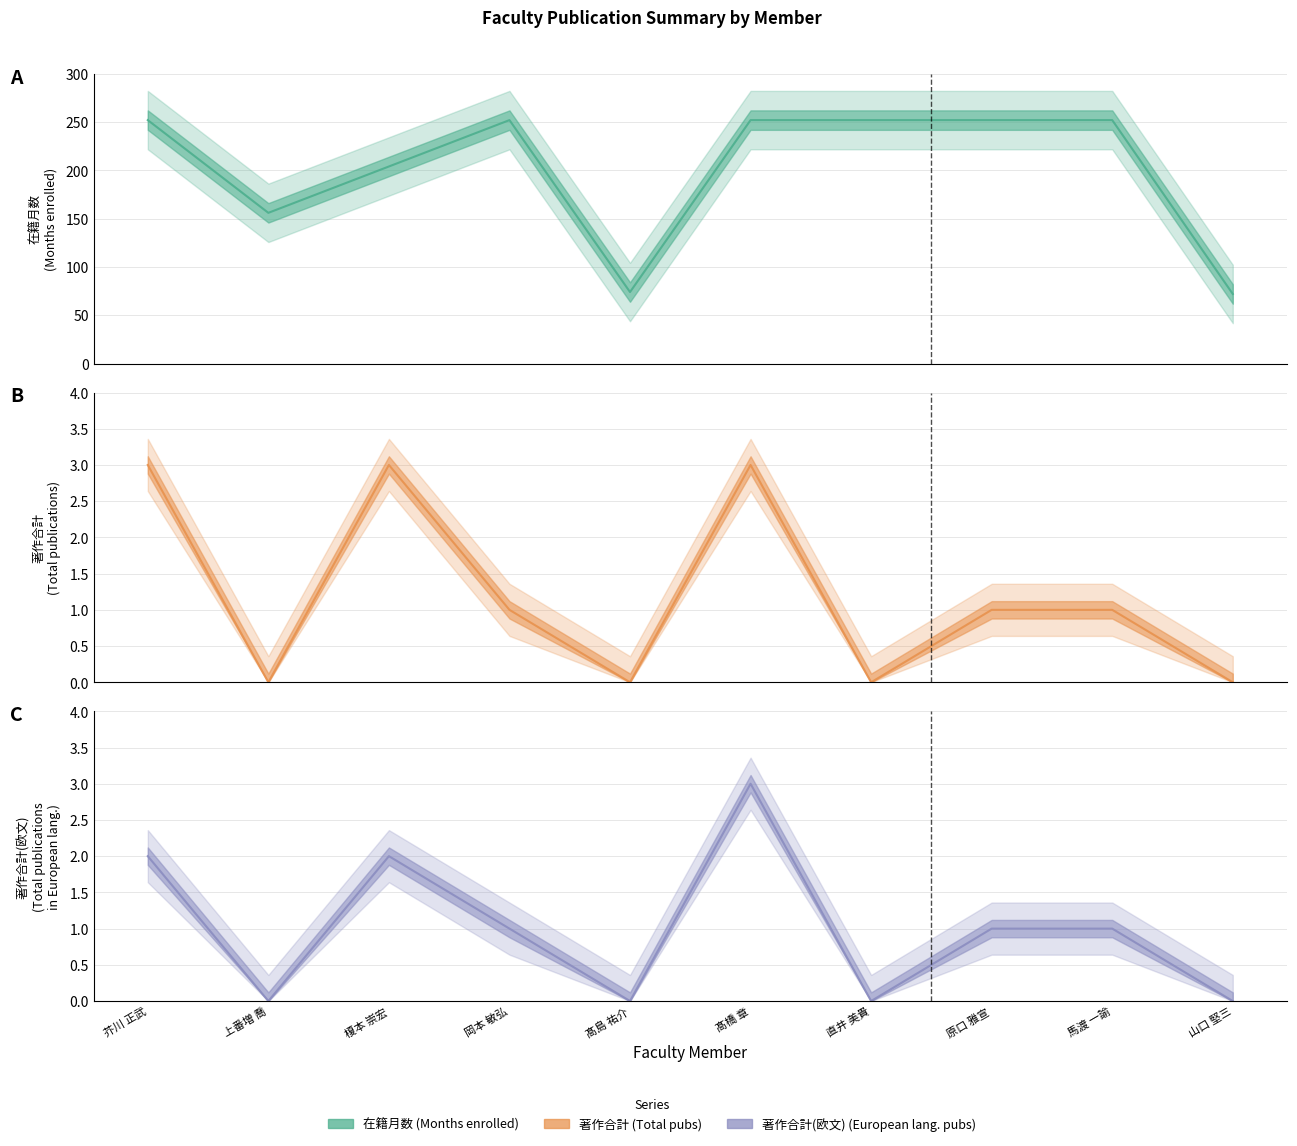

True or false: 在籍月数 has a value of 360 at 髙橋 章.

False